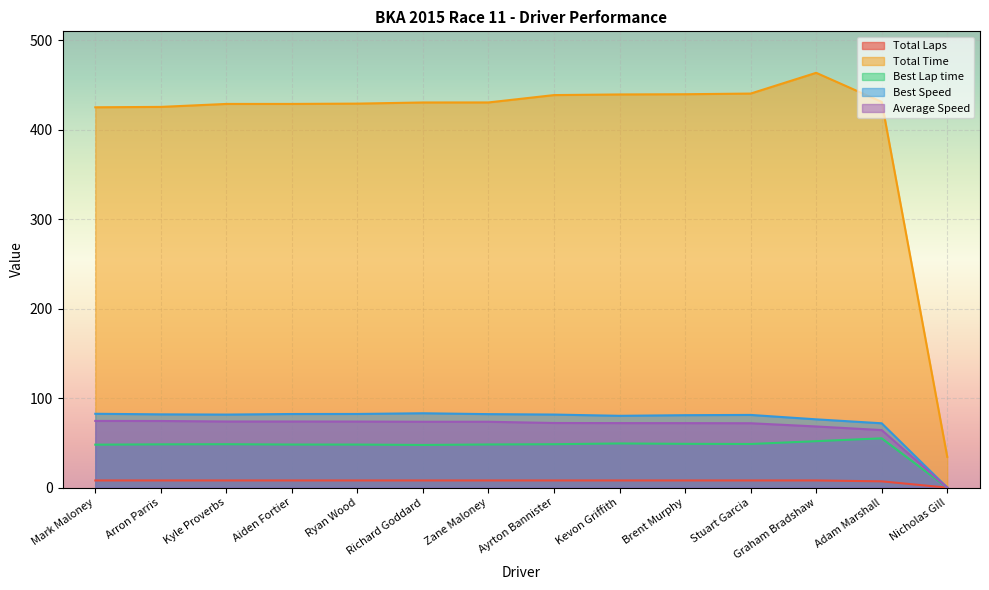

What value does the Total Laps series have at Arron Parris?

8.0